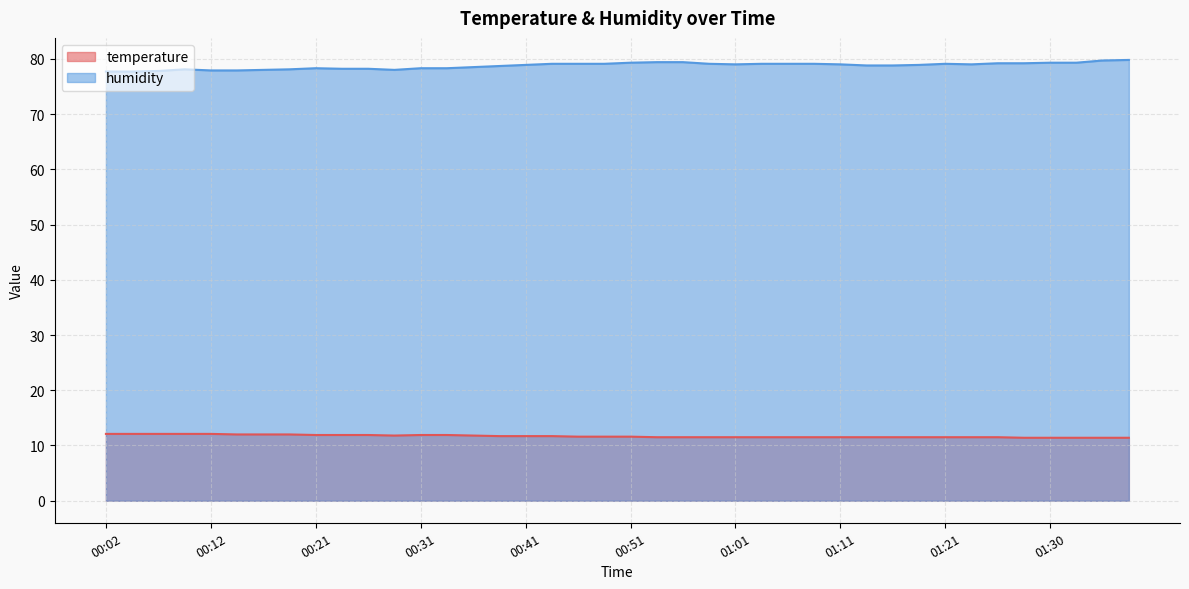

At which category does the chart reach its peak across all series?

01:38